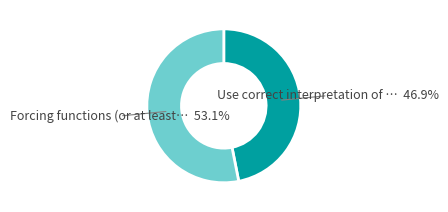

Is there any slice that represents more than half of the pie?

Yes